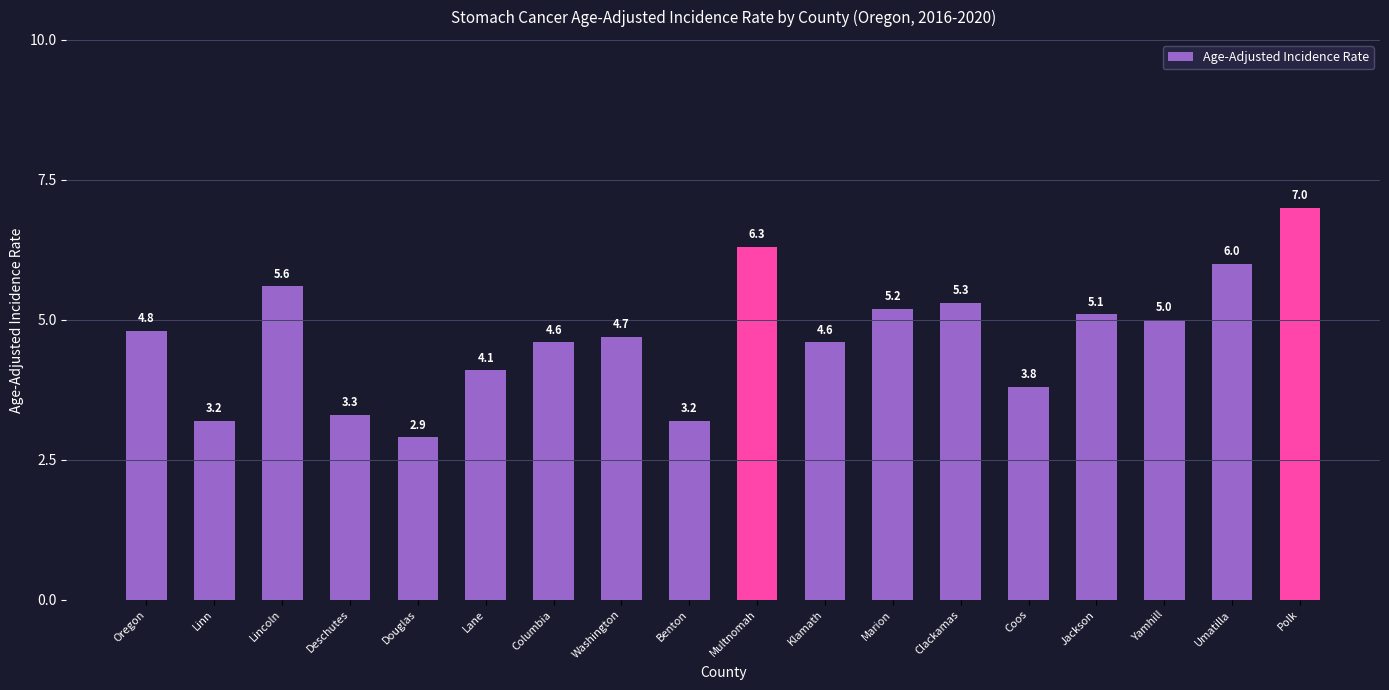

Reading left to right, extract all data points from this chart.

4.8	3.2	5.6	3.3	2.9	4.1	4.6	4.7	3.2	6.3	4.6	5.2	5.3	3.8	5.1	5.0	6.0	7.0